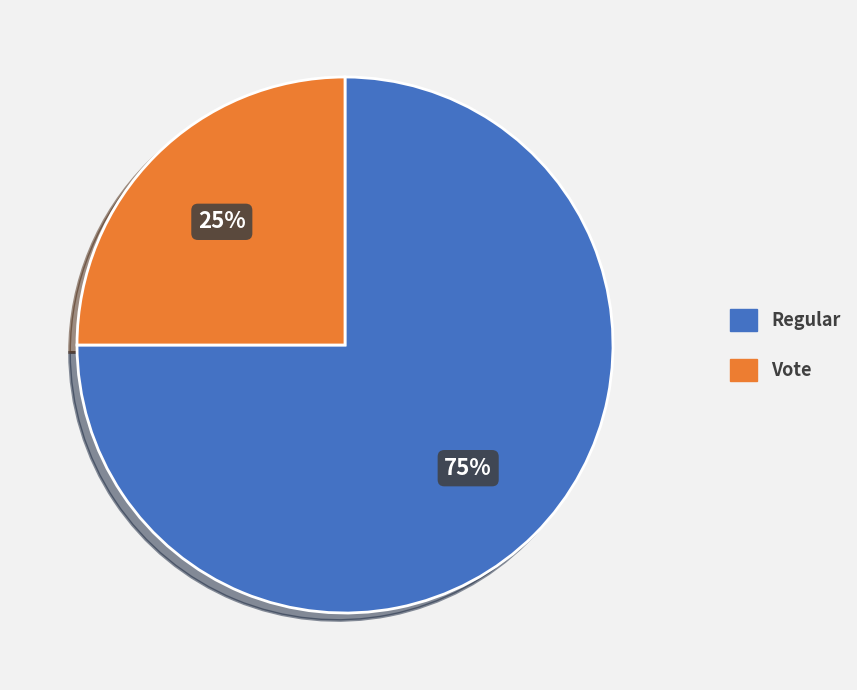

What is the largest slice in the pie chart?

Regular